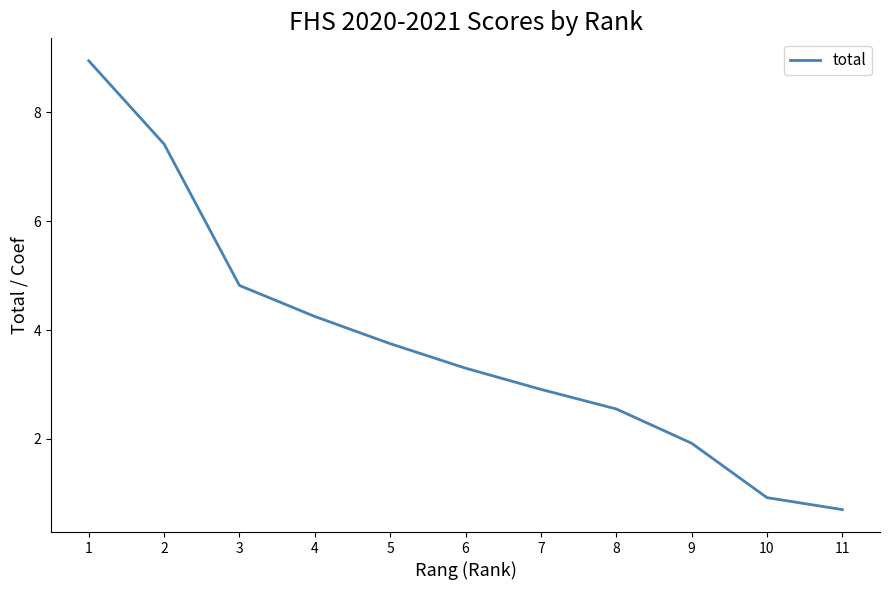

What is the change in value from 9 to 11?

-1.2